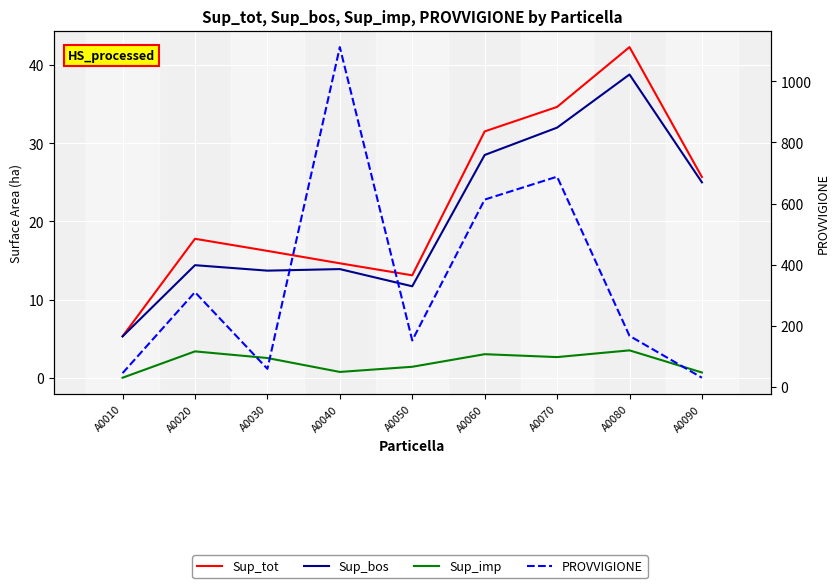

True or false: PROVVIGIONE and Sup_bos intersect in this chart.

False